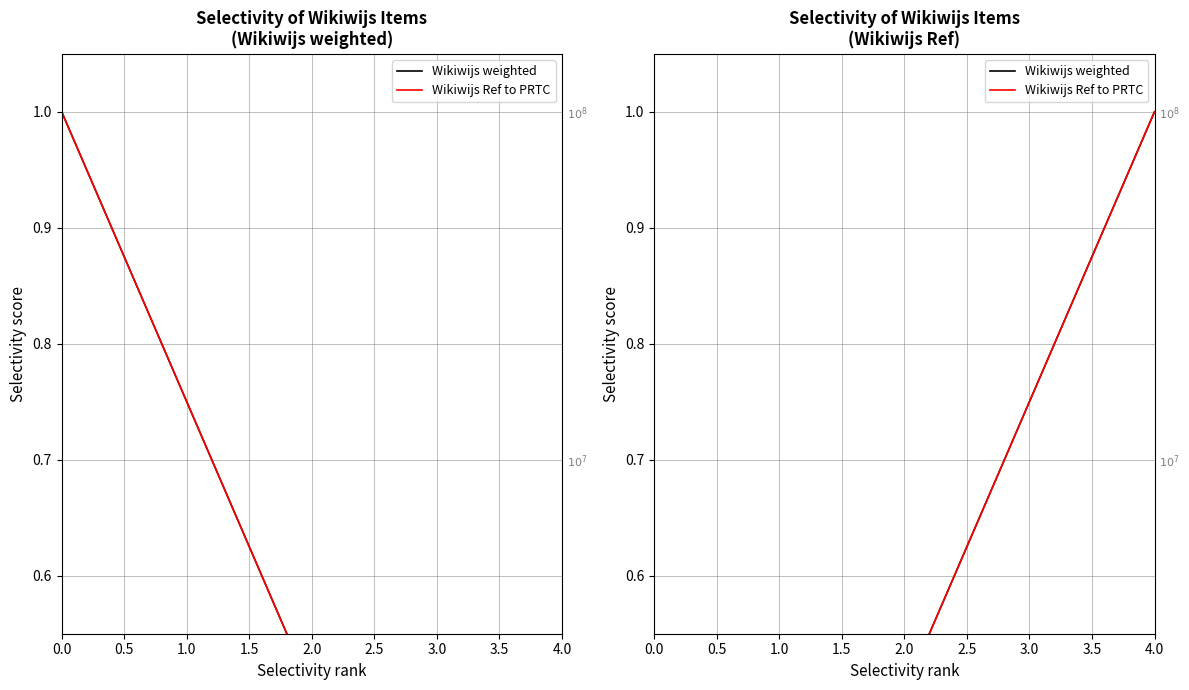

How many lines are shown in the chart?

2